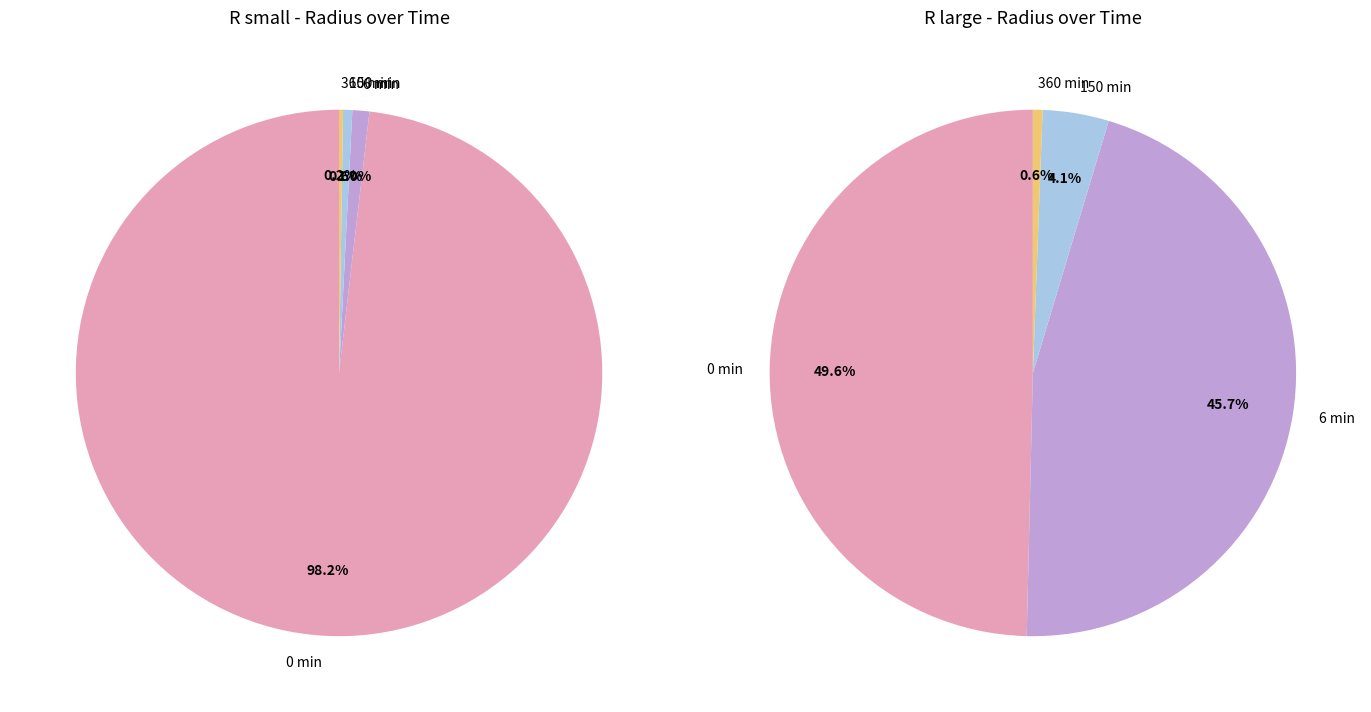

What portion of the pie excludes 6 min?

99.0%